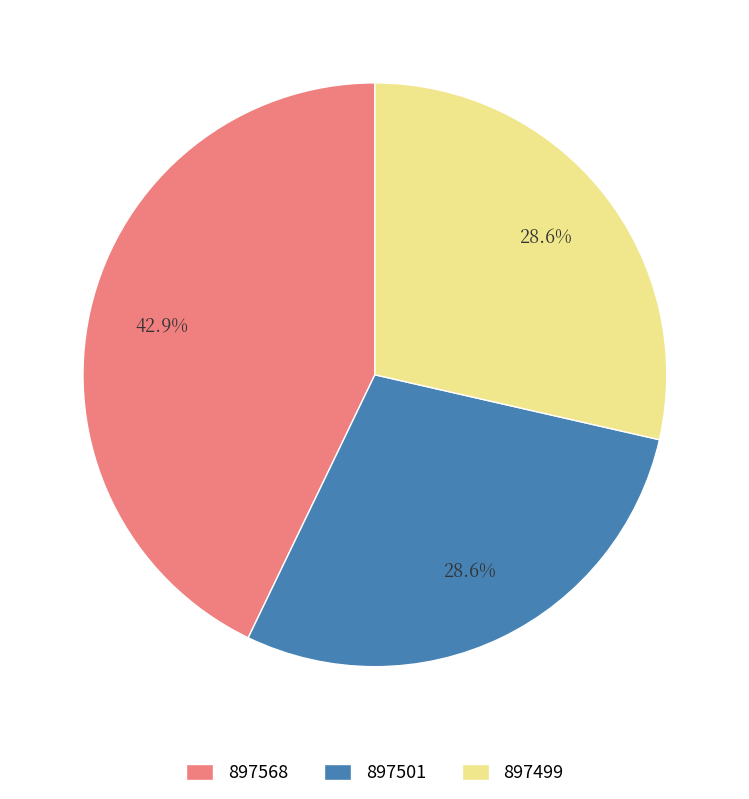

What percentage is the 897499 slice, to the nearest percent?

29%